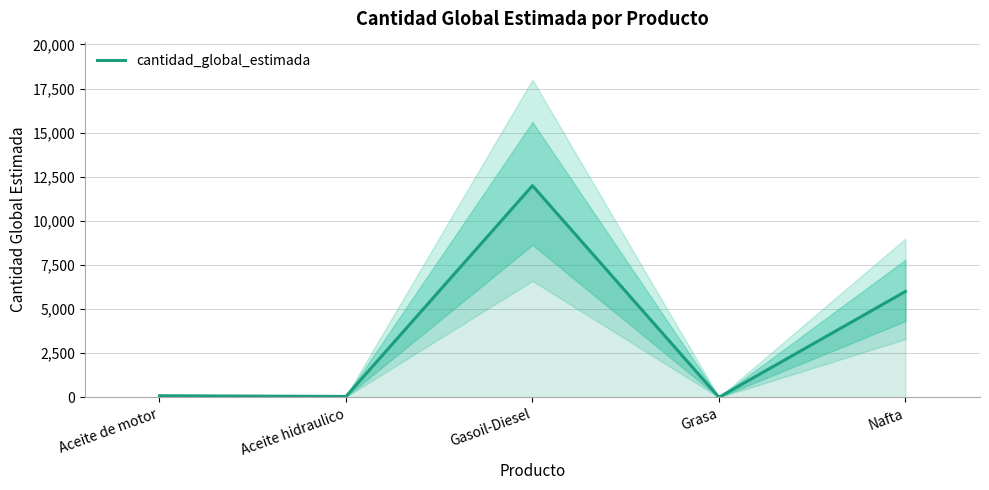

True or false: the data shows 50 at Aceite hidraulico.

True